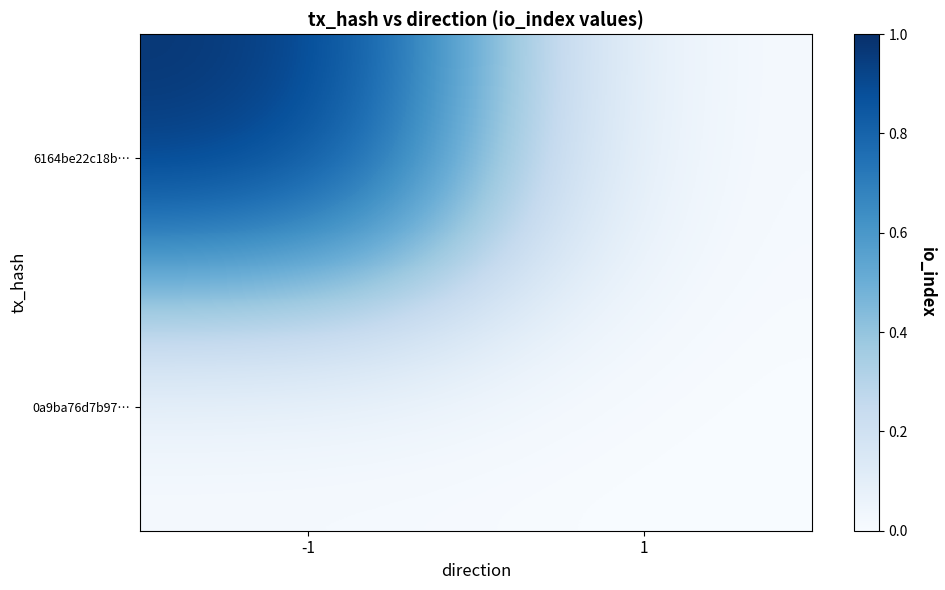

Count the number of categories in the chart.

2